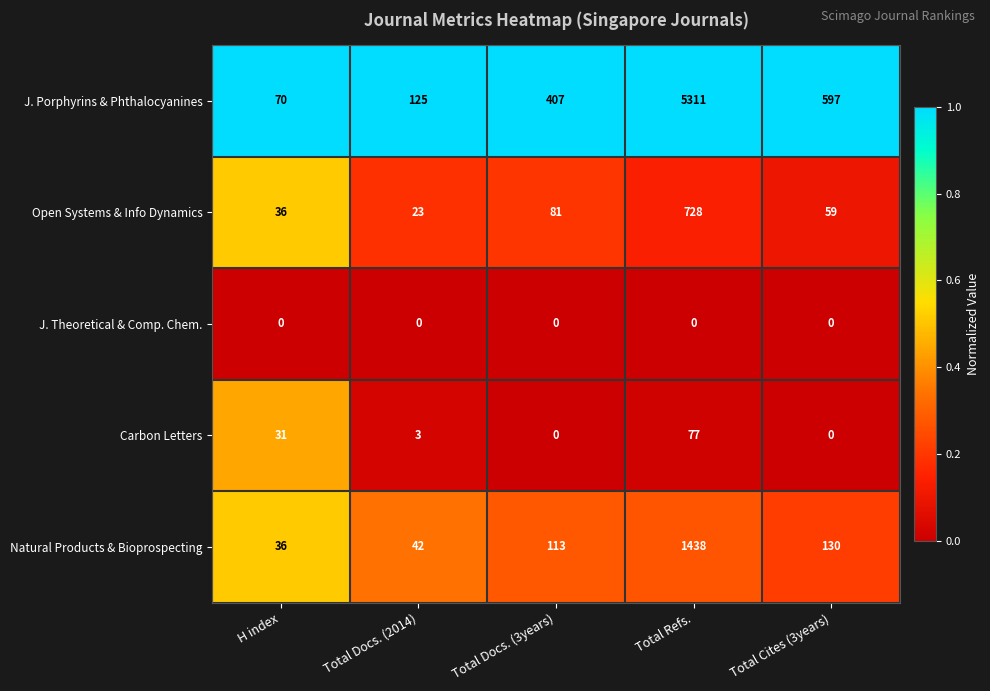

Reading left to right, list all the values displayed in this chart.

J. Porphyrins & Phthalocyanines: 70	125	407	5311	597
Open Systems & Info Dynamics: 36	23	81	728	59
J. Theoretical & Comp. Chem.: 0	0	0	0	0
Carbon Letters: 31	3	0	77	0
Natural Products & Bioprospecting: 36	42	113	1438	130